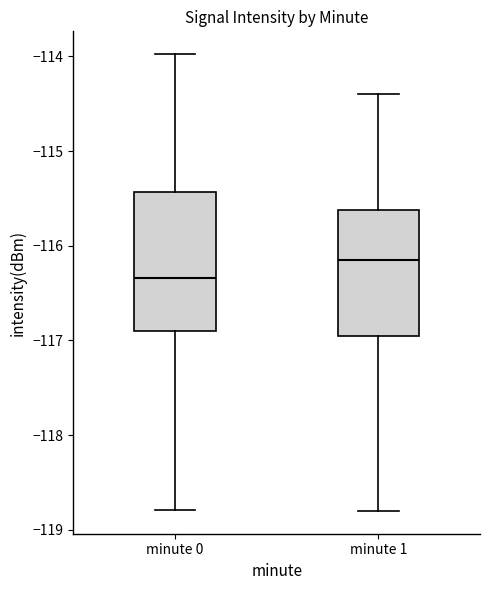

Where is the lower edge of the box for minute 0 on the y-axis? The values are not printed on the chart, so give them approximately, as read against the axis.

-116.9